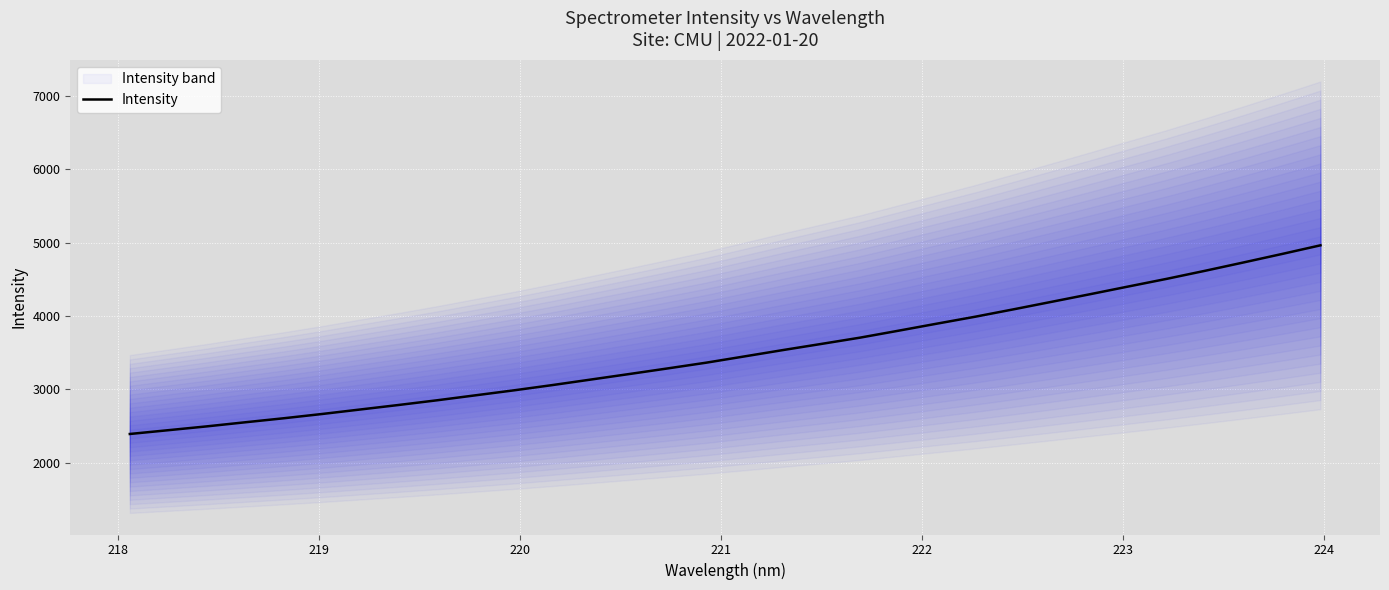

What is the lowest value of the Intensity series?

2392.3